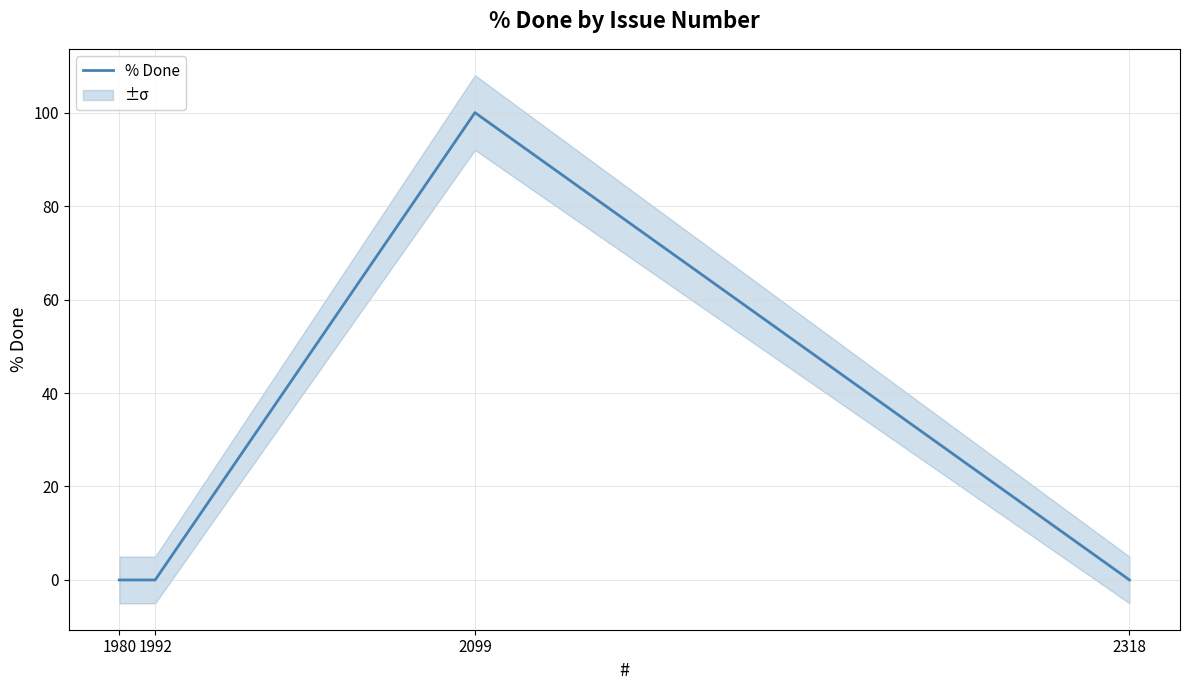

True or false: there are more than 2 points higher than both neighbors.

False